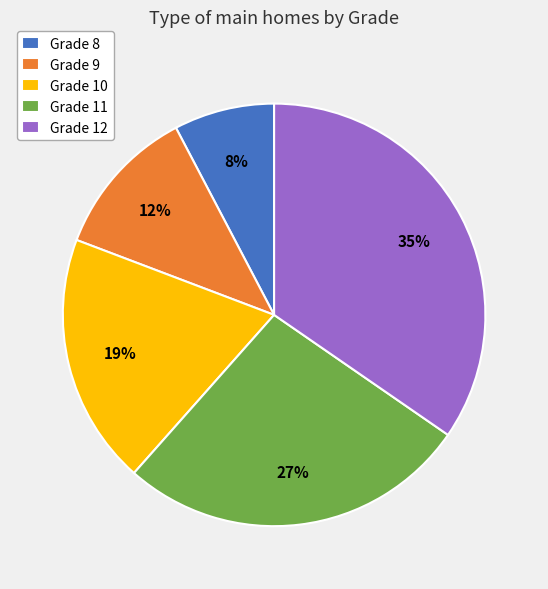

Is there a majority slice in this chart?

No